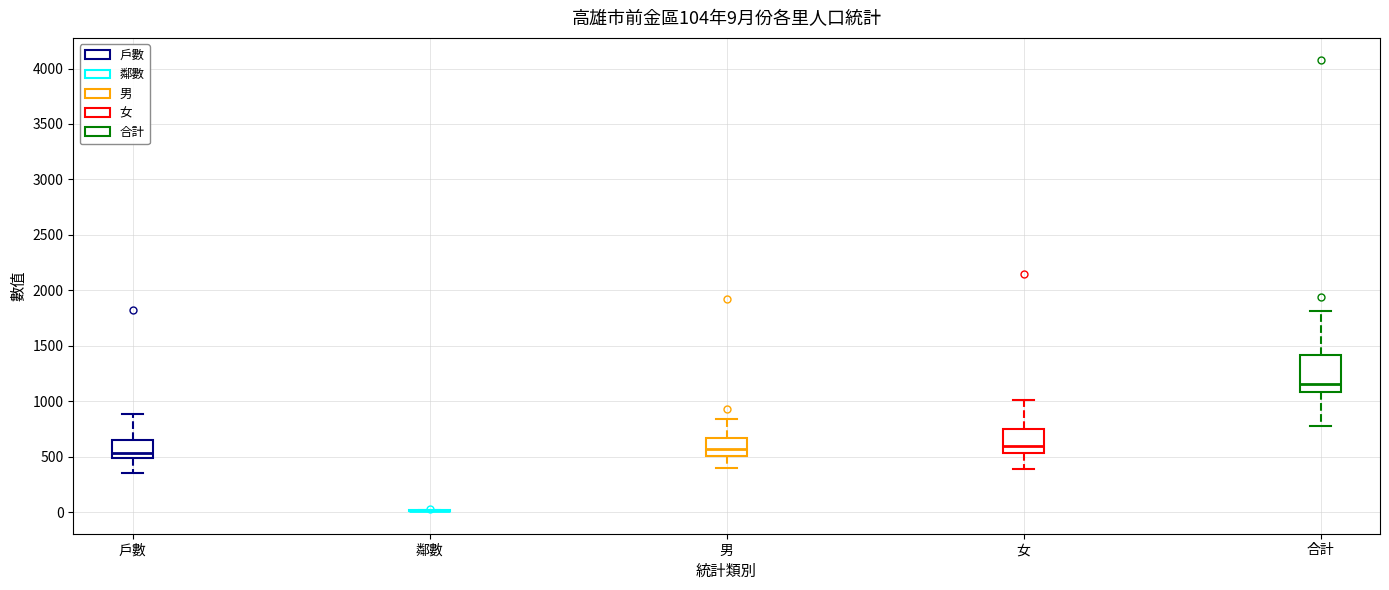

Comparing the boxes themselves (not the whiskers), which one is the tallest?

合計